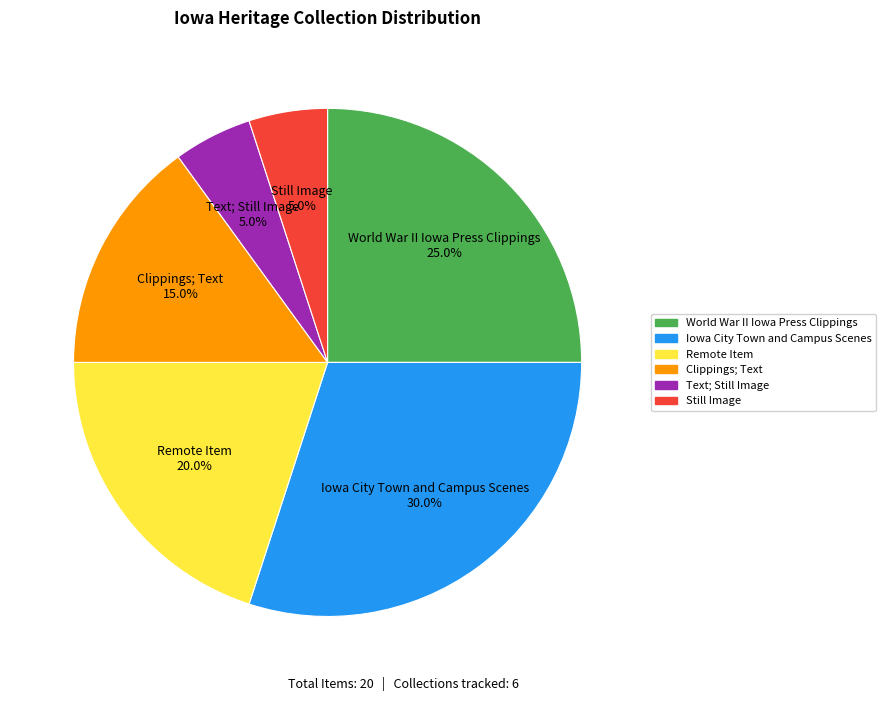

To the nearest percent, what percentage of the pie is World War II Iowa Press Clippings?

25%